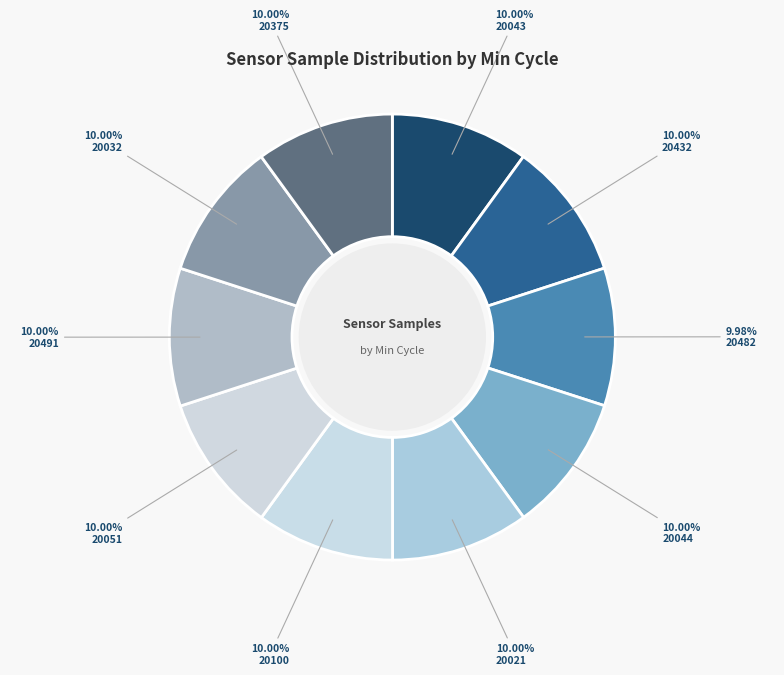

How many slices are in this pie chart?

10